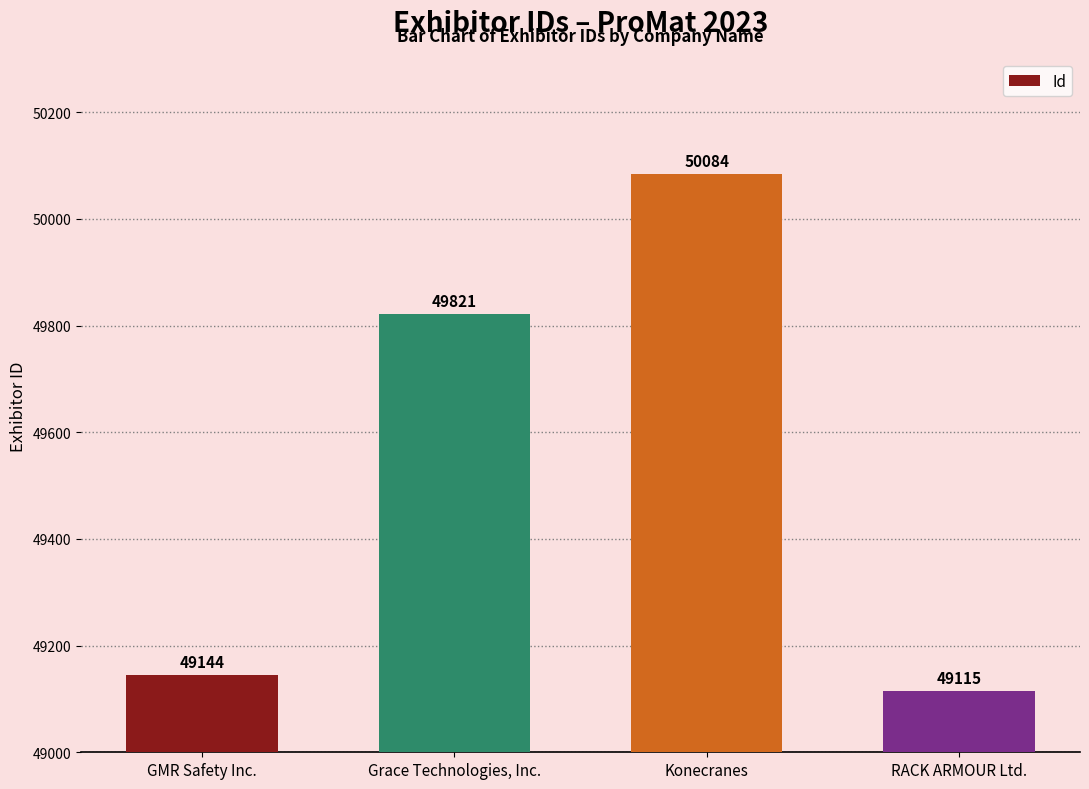

What is the label of the 2nd bar from the left?

Grace Technologies, Inc.